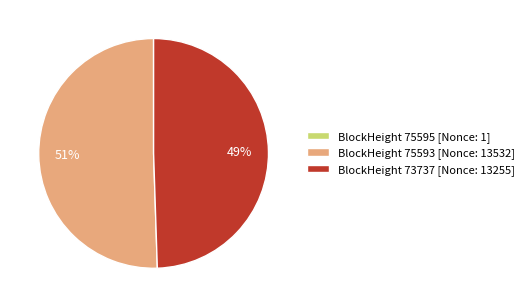

To the nearest percent, what portion does BlockHeight 73737 [Nonce: 13255] represent?

49%